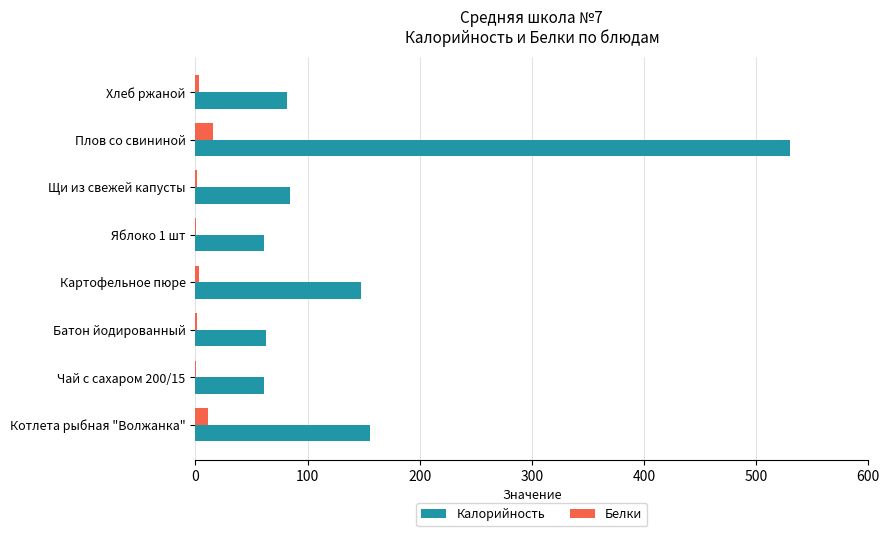

Count the number of data series in this chart.

2